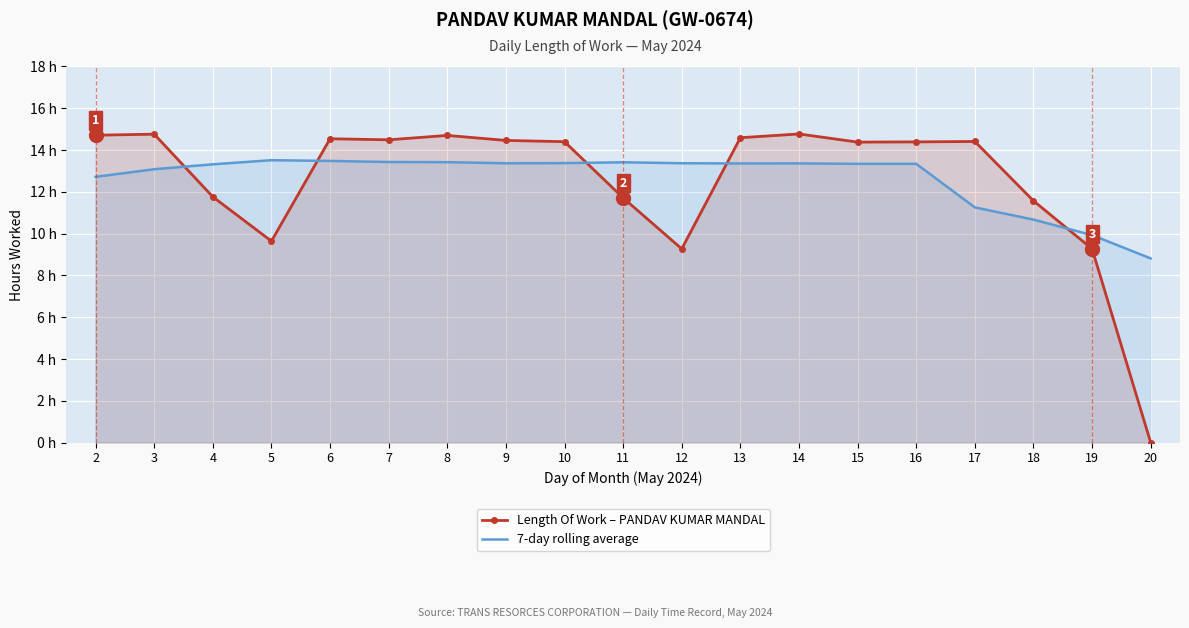

Reading left to right, list all the values displayed in this chart.

Length Of Work – PANDAV KUMAR MANDAL: 2=14.7	3=14.8	4=11.8	5=9.6	6=14.5	7=14.5	8=14.7	9=14.5	10=14.4	11=11.7	12=9.3	13=14.6	14=14.8	15=14.4	16=14.4	17=14.4	18=11.6	19=9.3	20=0.0
7-day rolling average: 2=12.7	3=13.1	4=13.3	5=13.5	6=13.5	7=13.4	8=13.4	9=13.4	10=13.4	11=13.4	12=13.4	13=13.4	14=13.4	15=13.3	16=13.3	17=11.3	18=10.7	19=9.9	20=8.8